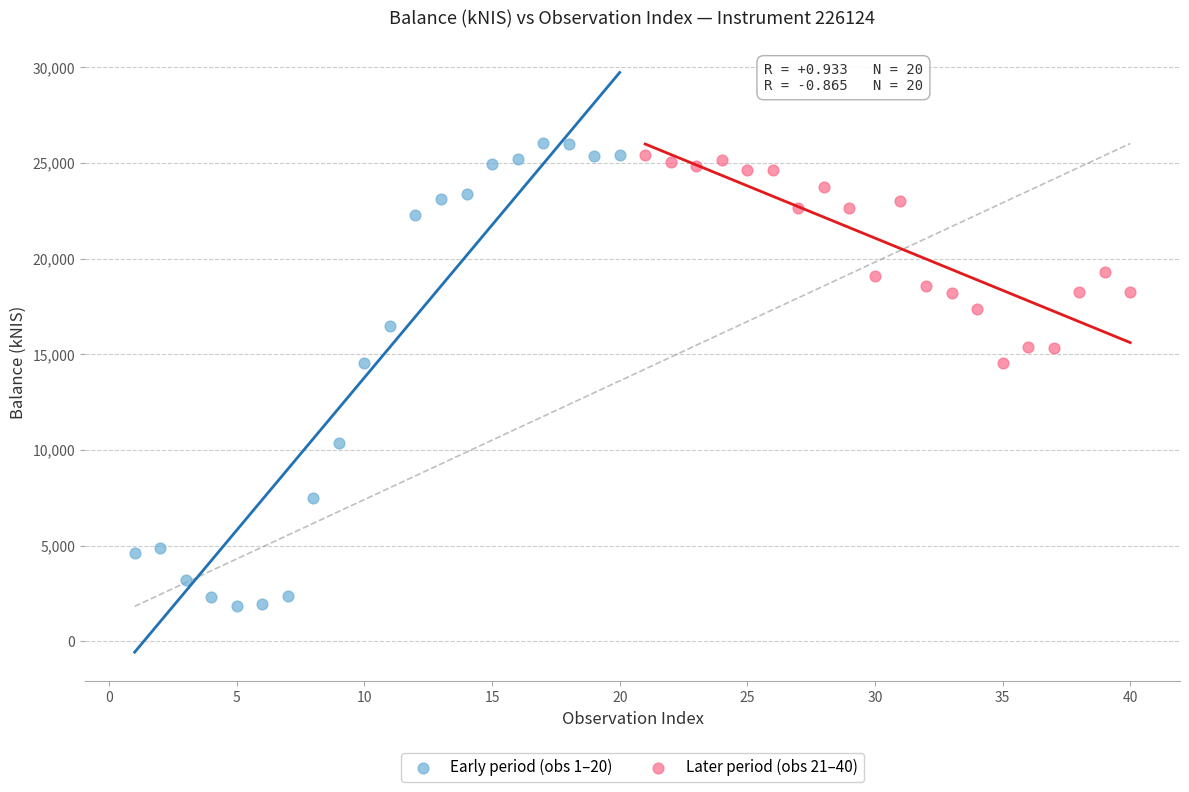

Which series has the largest Y range (max minus min)?

Early period (obs 1–20)